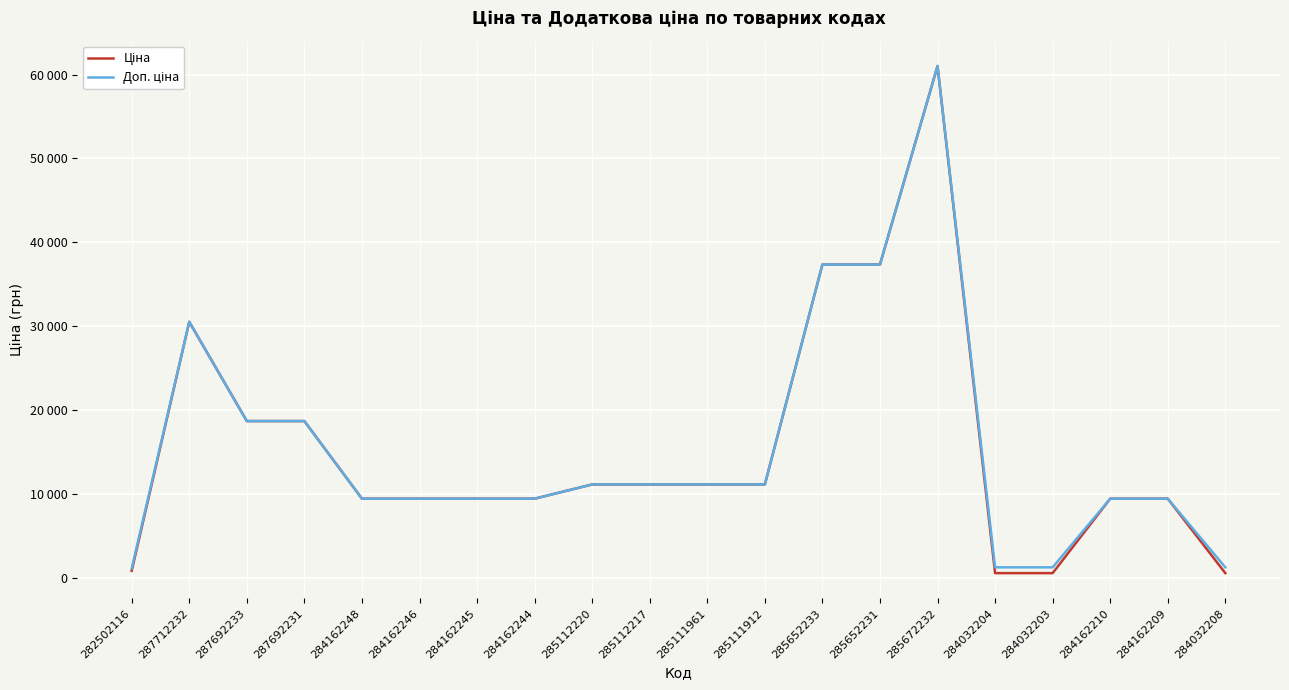

The Ціна series shows 11113.6 at 285112220. True or false?

True